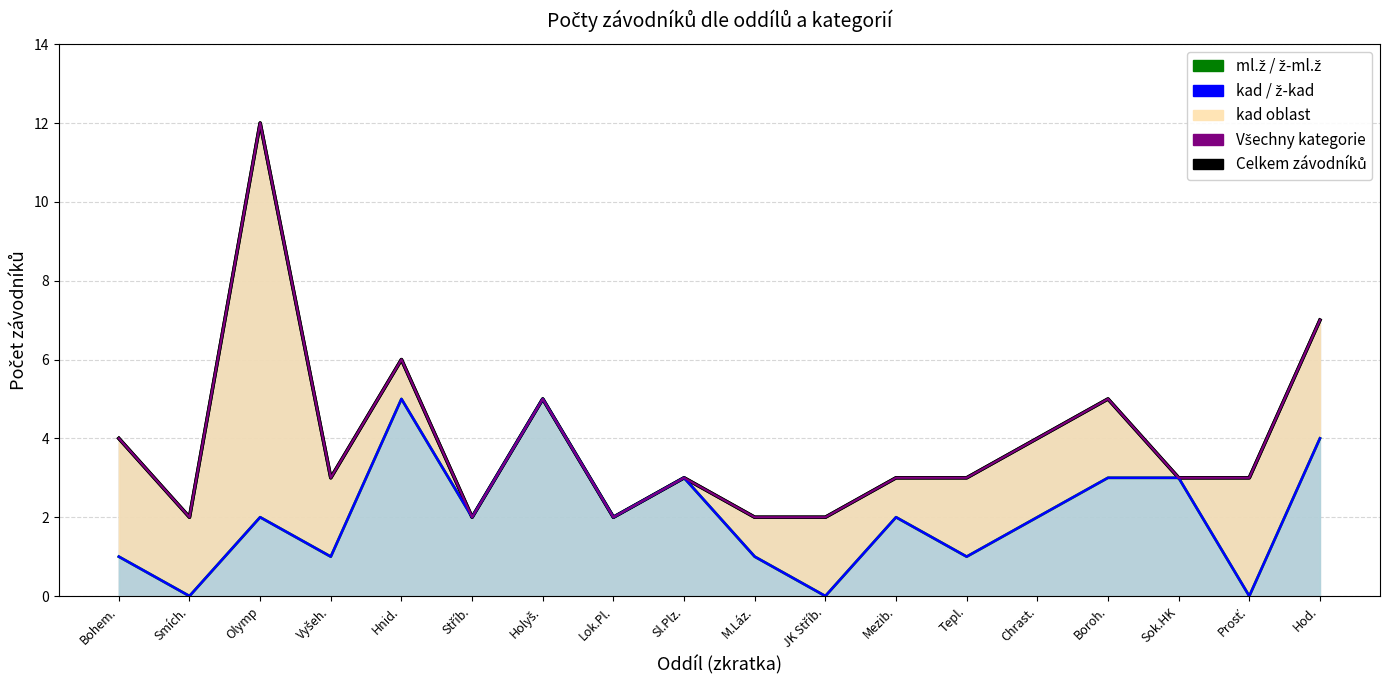

True or false: Celkem has a value of 2 at Holyš..

False